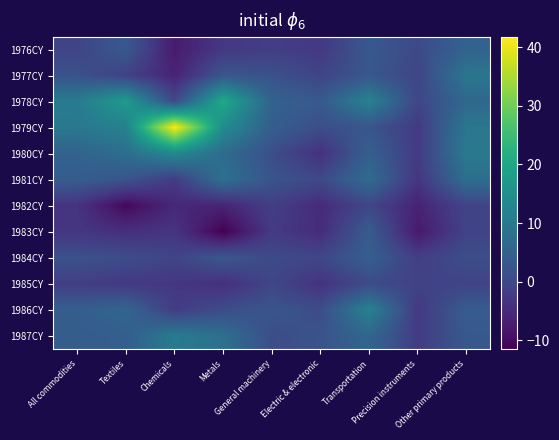

Reading left to right, list all the values displayed in this chart.

1976CY: All commodities=-0.6	Textiles=3.3	Chemicals=-7.5	Metals=-2.8	General machinery=-1.7	Electric & electronic=-2.7	Transportation=3.2	Precision instruments=0.4	Other primary products=5.3
1977CY: All commodities=1.8	Textiles=-1.1	Chemicals=-6.3	Metals=2.7	General machinery=1.7	Electric & electronic=-0.6	Transportation=2.9	Precision instruments=-0.4	Other primary products=9.4
1978CY: All commodities=10.6	Textiles=17.6	Chemicals=0.3	Metals=20.6	General machinery=5.2	Electric & electronic=3.4	Transportation=12.1	Precision instruments=-0.4	Other primary products=6.4
1979CY: All commodities=9.8	Textiles=11.8	Chemicals=41.7	Metals=14.3	General machinery=4.2	Electric & electronic=1.2	Transportation=2.7	Precision instruments=-2.5	Other primary products=9.6
1980CY: All commodities=5.3	Textiles=7.7	Chemicals=13.4	Metals=7.2	General machinery=1.2	Electric & electronic=-4.1	Transportation=4.7	Precision instruments=-2.3	Other primary products=10.1
1981CY: All commodities=4.1	Textiles=2.4	Chemicals=-2.2	Metals=8.3	General machinery=2.3	Electric & electronic=0.3	Transportation=7.2	Precision instruments=-3.2	Other primary products=7.7
1982CY: All commodities=-3.5	Textiles=-10.4	Chemicals=-5.5	Metals=-6.2	General machinery=-1.6	Electric & electronic=-5.0	Transportation=-0.2	Precision instruments=-6.3	Other primary products=-0.6
1983CY: All commodities=-3.1	Textiles=-4.3	Chemicals=-3.3	Metals=-11.5	General machinery=-2.3	Electric & electronic=-4.8	Transportation=3.9	Precision instruments=-7.8	Other primary products=-0.8
1984CY: All commodities=1.8	Textiles=1.0	Chemicals=-0.5	Metals=3.0	General machinery=0.5	Electric & electronic=-0.2	Transportation=4.5	Precision instruments=-1.6	Other primary products=1.1
1985CY: All commodities=-1.7	Textiles=-2.7	Chemicals=-3.0	Metals=-4.3	General machinery=-0.3	Electric & electronic=-3.7	Transportation=0.6	Precision instruments=-1.0	Other primary products=-0.8
1986CY: All commodities=4.3	Textiles=6.0	Chemicals=-2.0	Metals=0.9	General machinery=2.6	Electric & electronic=0.9	Transportation=12.0	Precision instruments=-2.6	Other primary products=4.0
1987CY: All commodities=4.1	Textiles=4.4	Chemicals=10.4	Metals=8.1	General machinery=0.9	Electric & electronic=2.1	Transportation=5.9	Precision instruments=-2.2	Other primary products=3.2